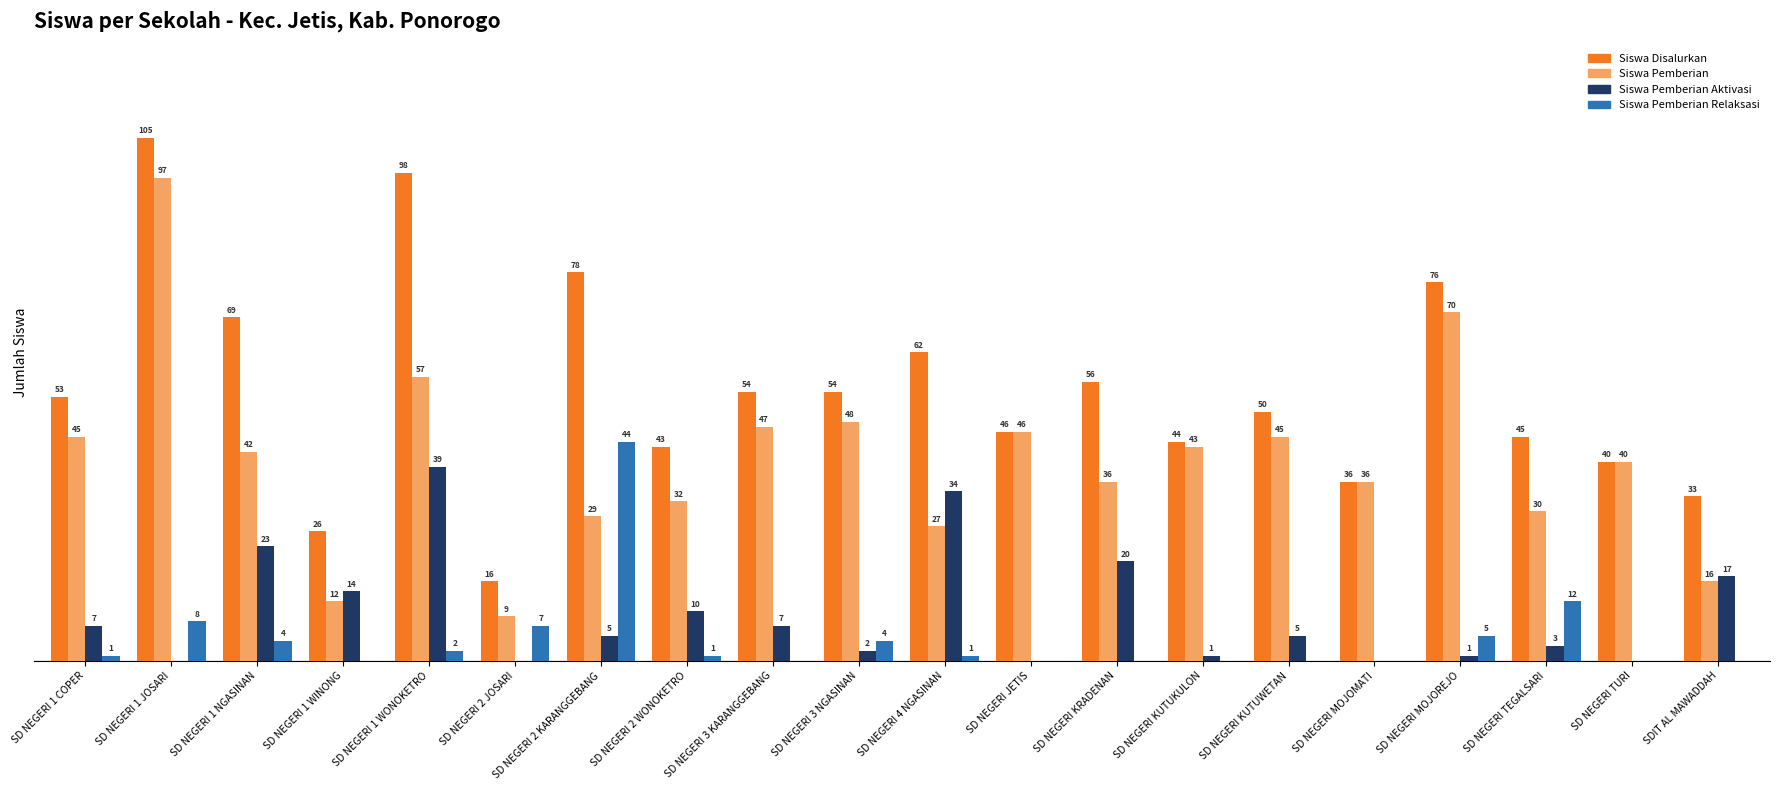

Where does the Siswa Pemberian Aktivasi series first go above 5?

SD NEGERI 1 COPER